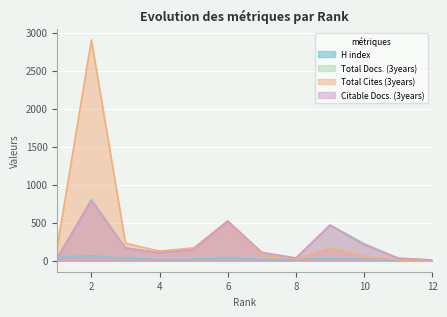

How many data points in Citable Docs. (3years) are above 143?

5